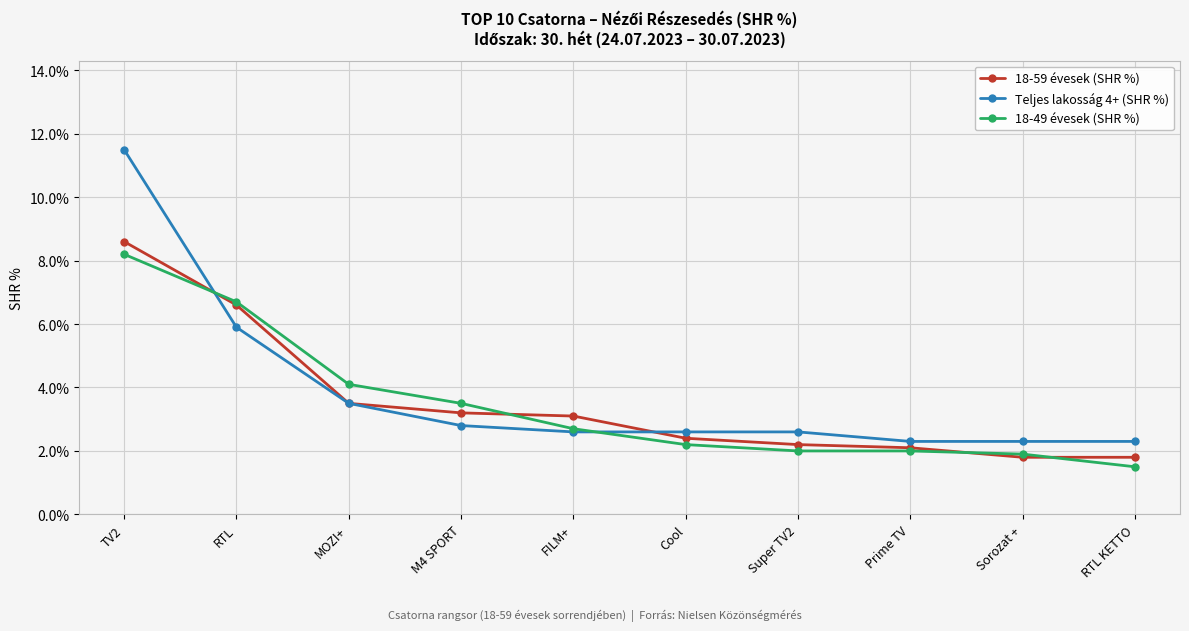

What is the label of the 4th point from the left?

M4 SPORT